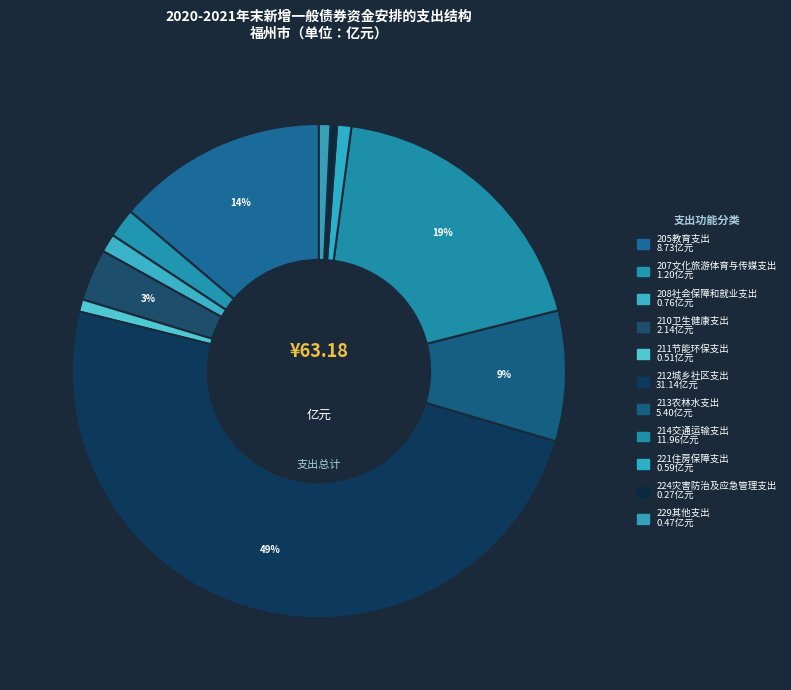

Which category has the biggest portion of the pie?

212城乡社区支出